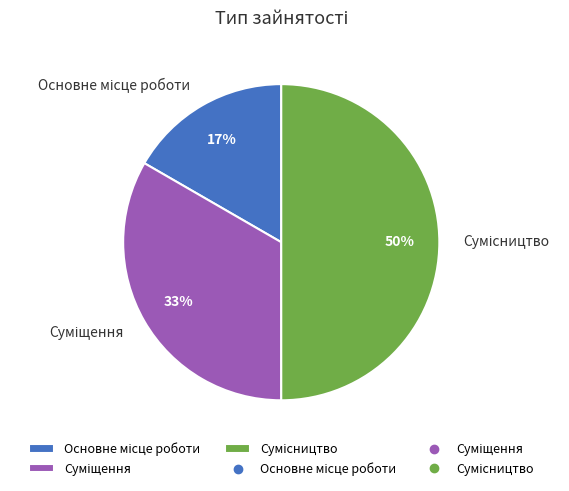

To the nearest percent, what is the average slice percentage?

33%